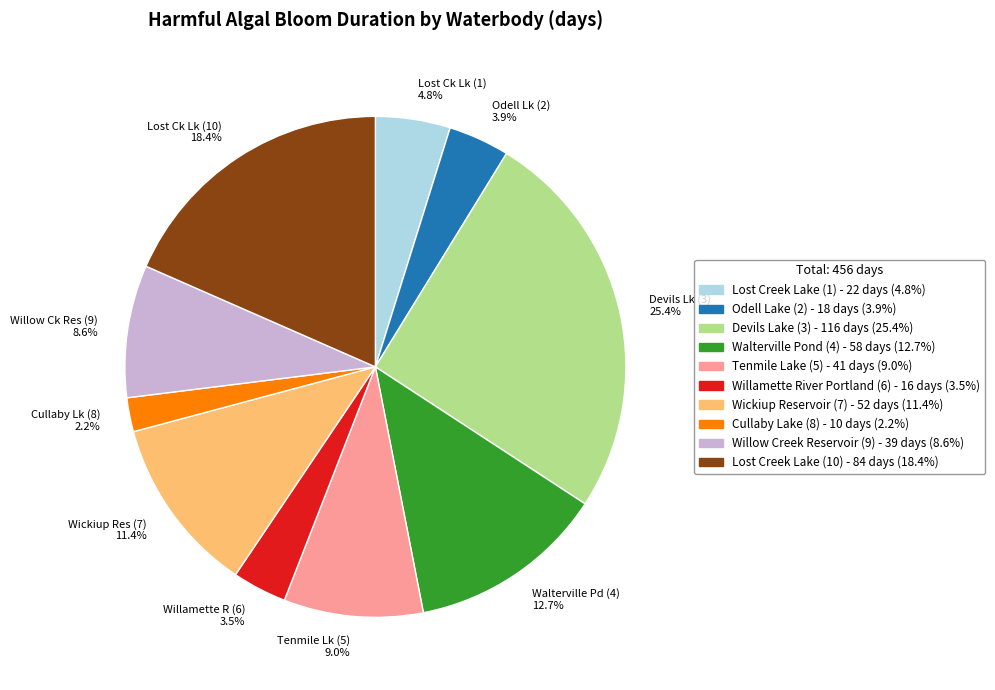

Count the number of slices in the pie.

10